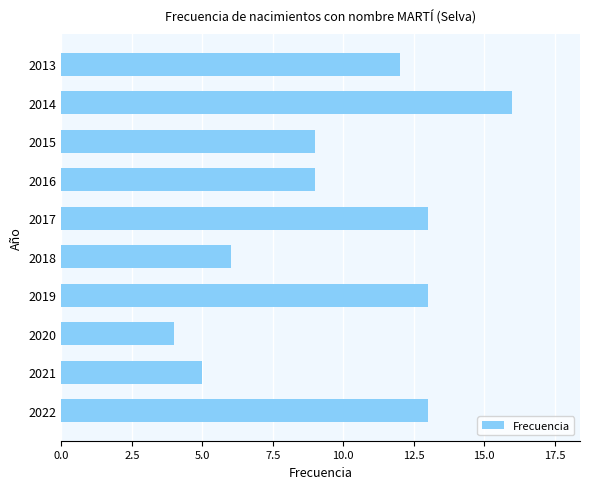

The value at 2022 is 13. True or false?

True